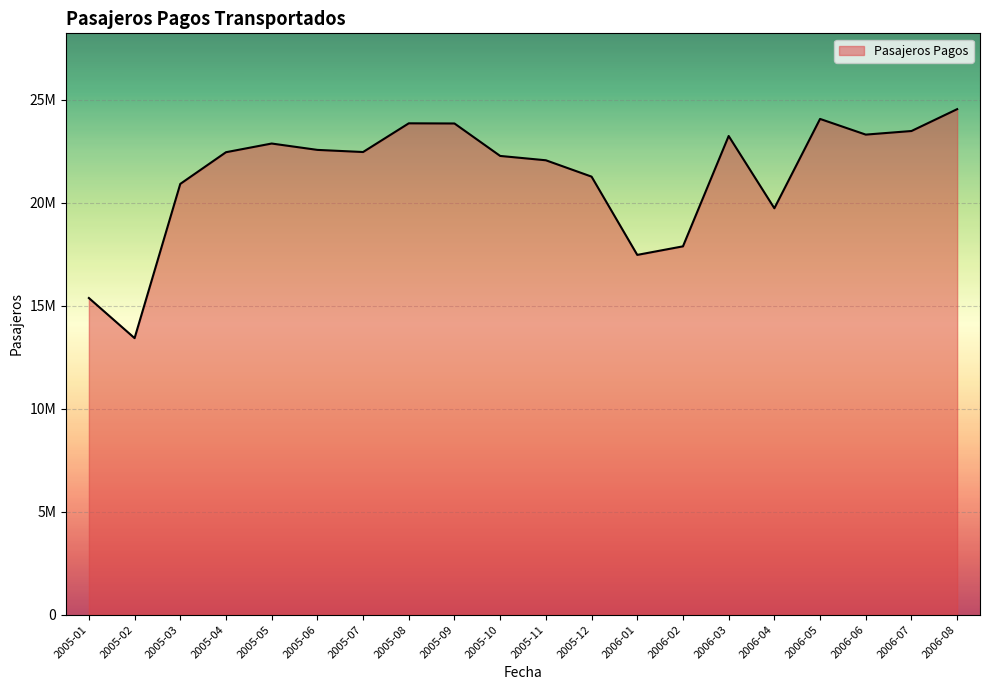

What position from the right is 2006-05?

4